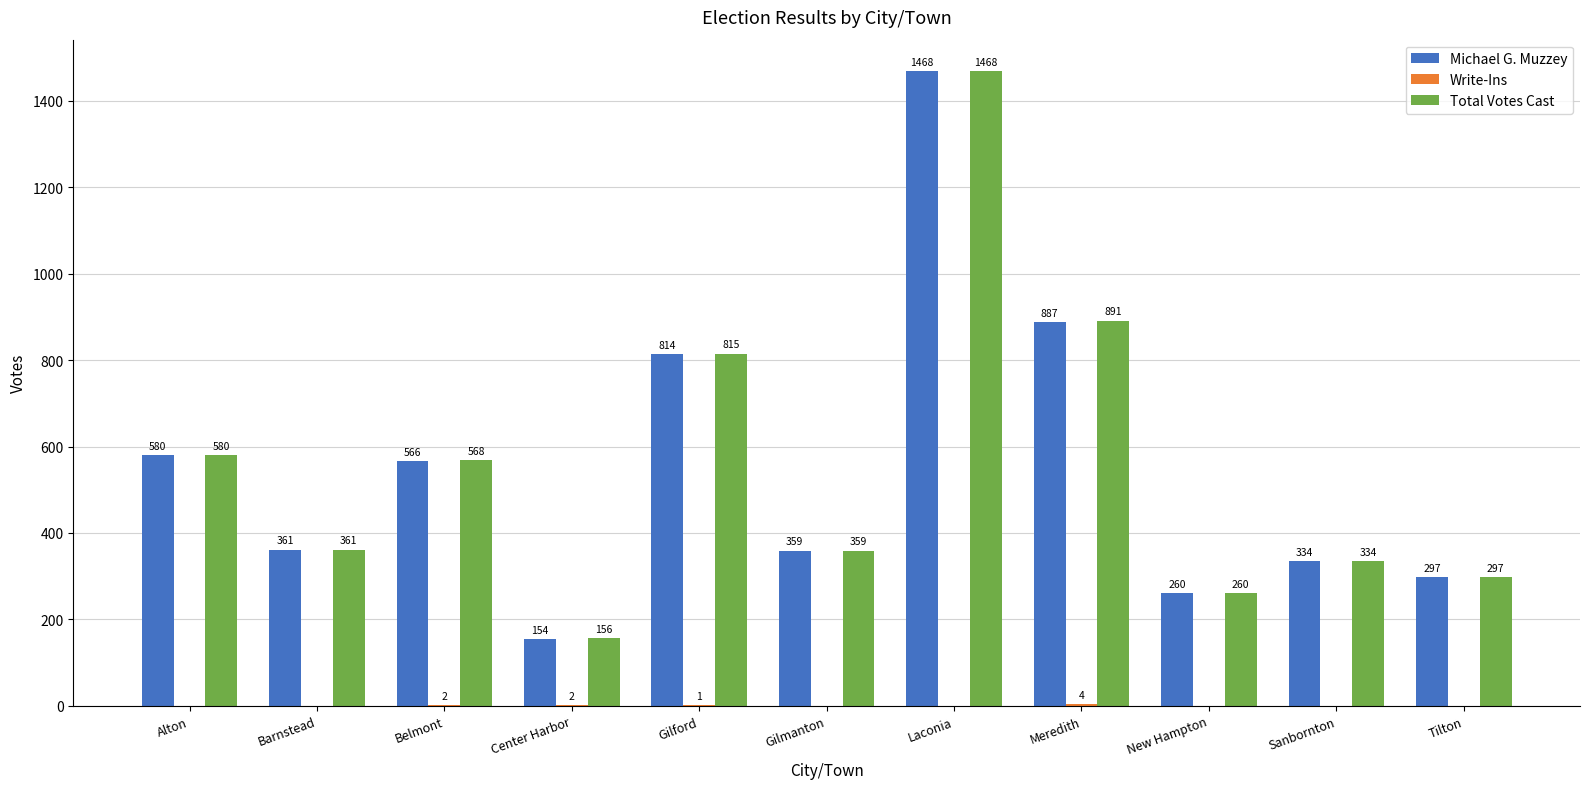

What is the approximate value of Total Votes Cast at Center Harbor?

156